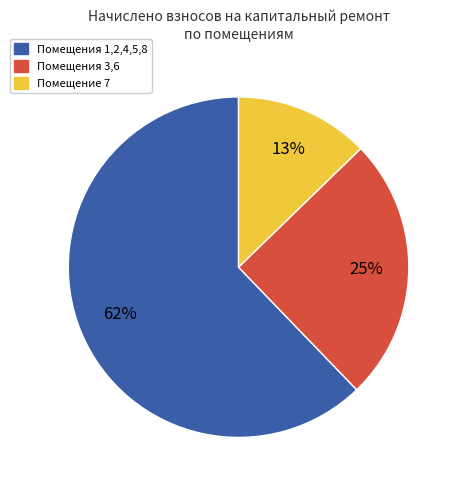

To the nearest percent, what is the average slice percentage?

33%